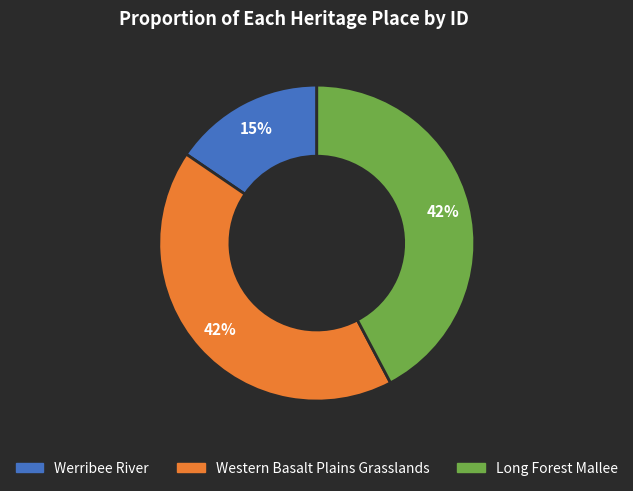

What percentage is the Western Basalt Plains Grasslands slice, to the nearest percent?

42%